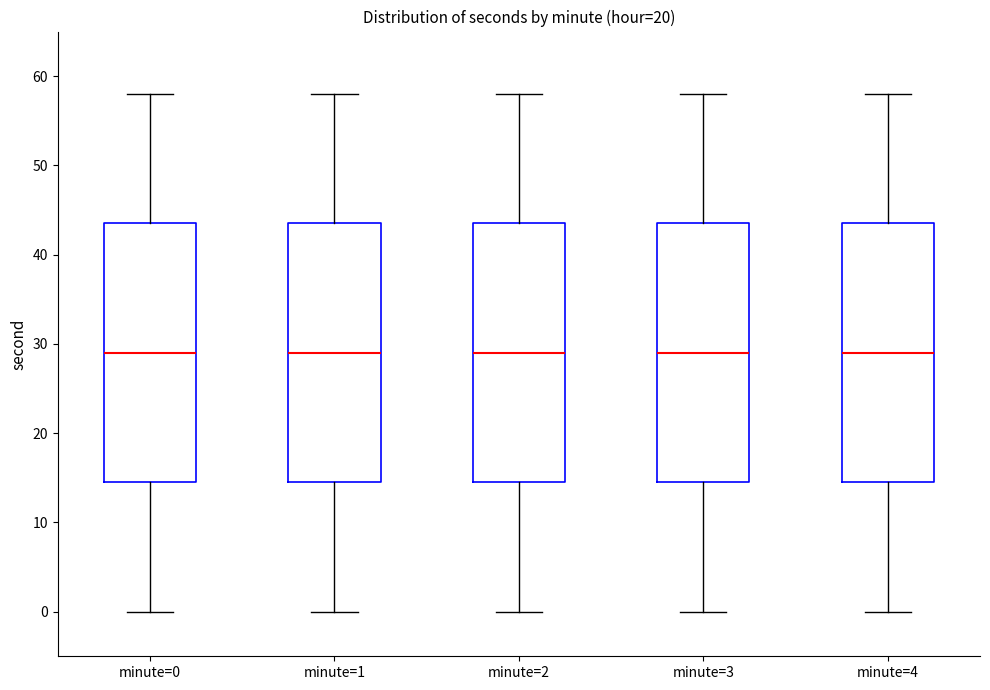

Where does the lower whisker of the box for minute=3 end on the y-axis? The values are not printed on the chart, so give them approximately, as read against the axis.

0